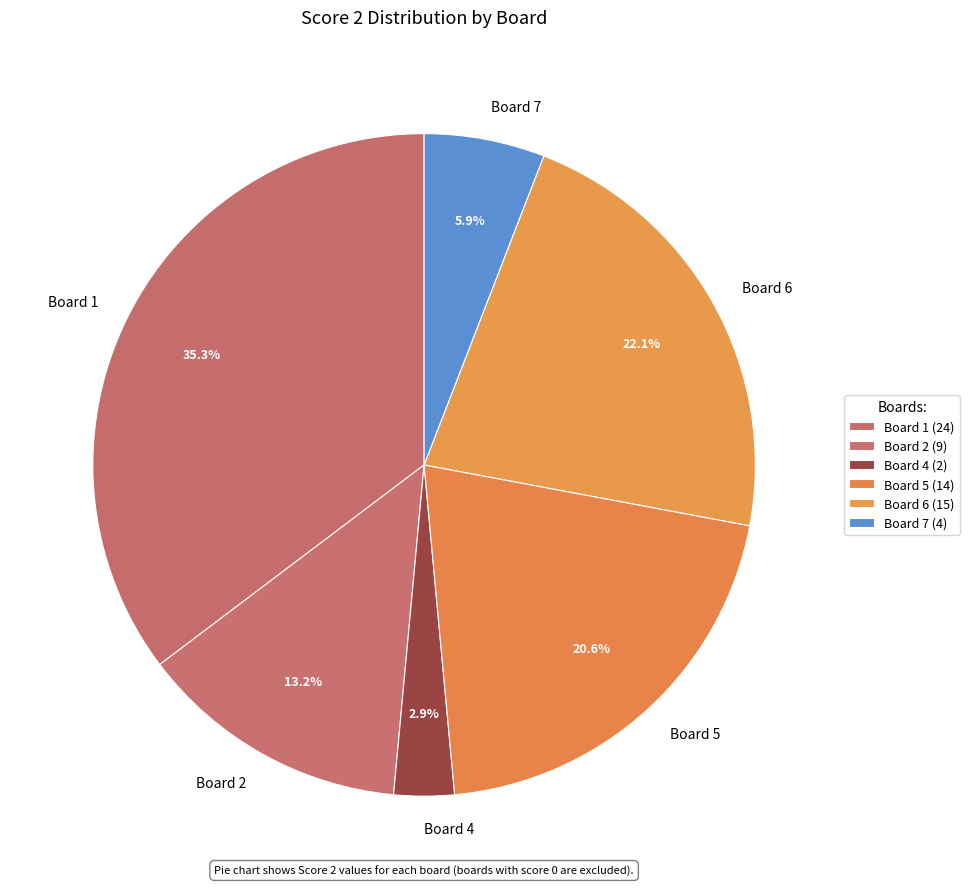

Is Board 4 the majority of the pie?

No